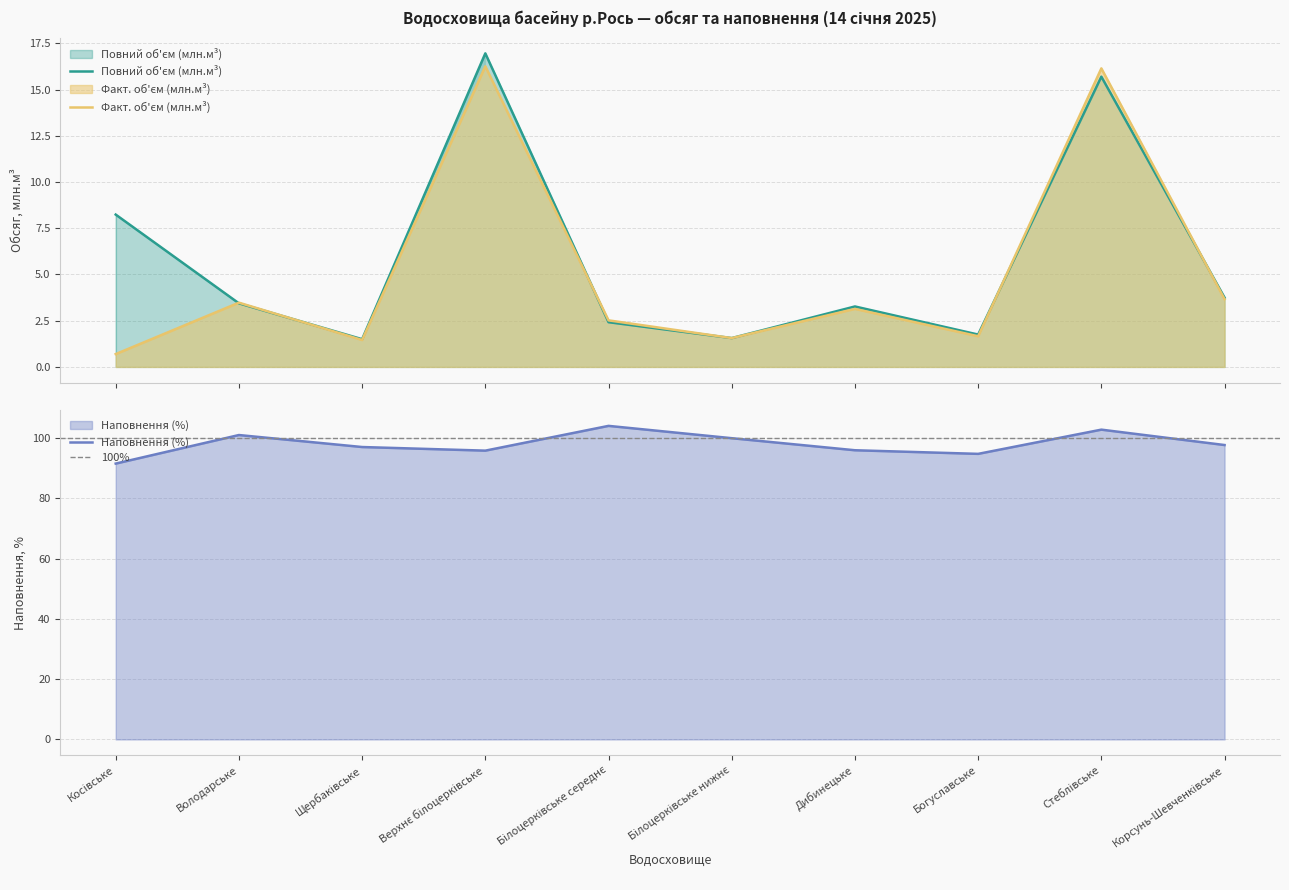

At which category is the sum across all series the highest?

Стеблівське